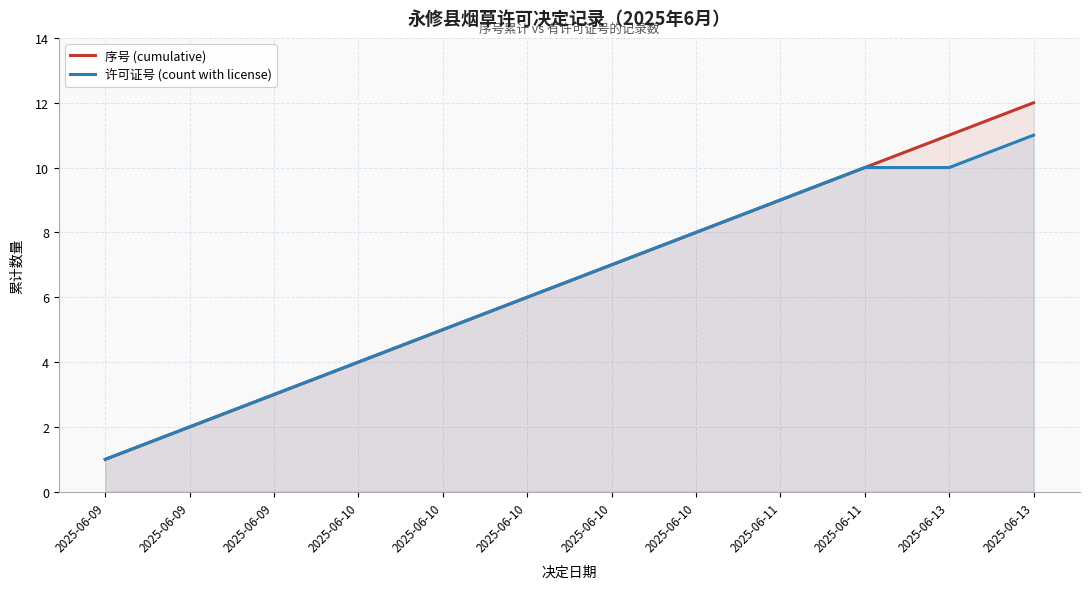

At which label does 序号 (cumulative) reach its peak?

2025-06-13